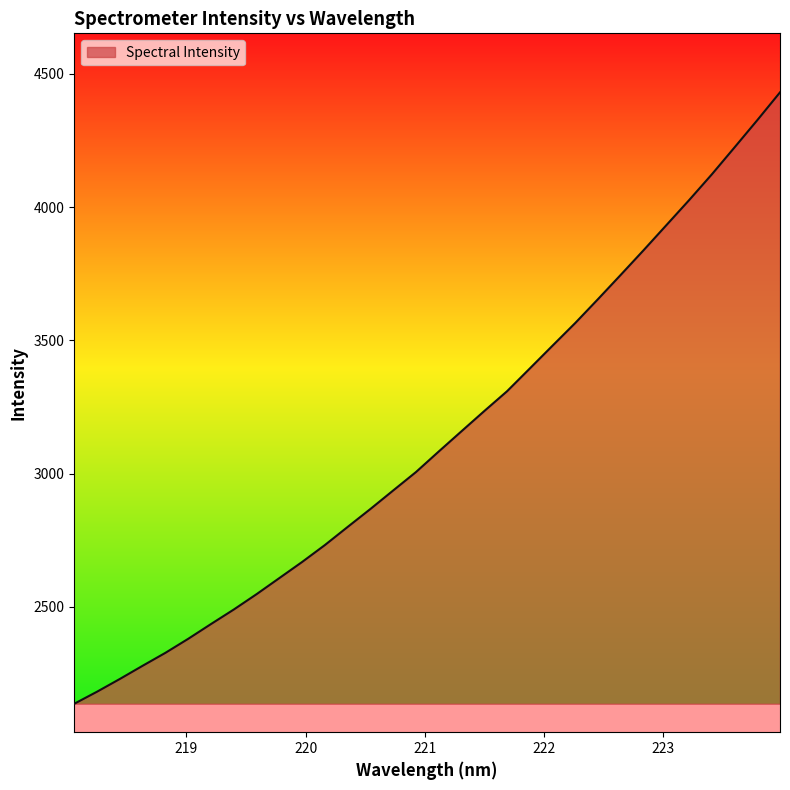

What is the greatest value displayed?

4430.5